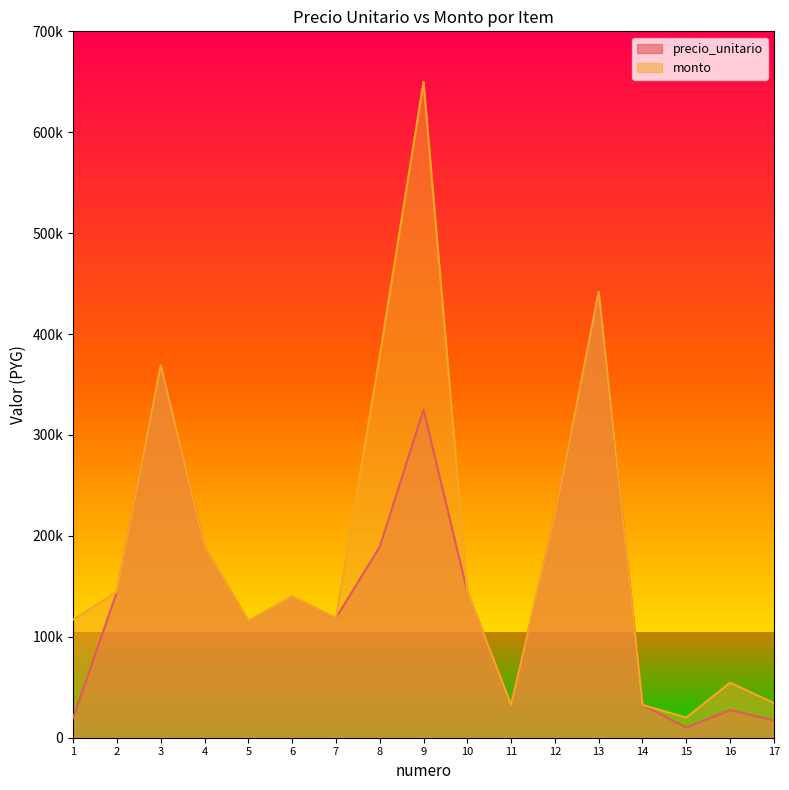

What is the difference between the second highest and second lowest values in the precio_unitario series?

352000